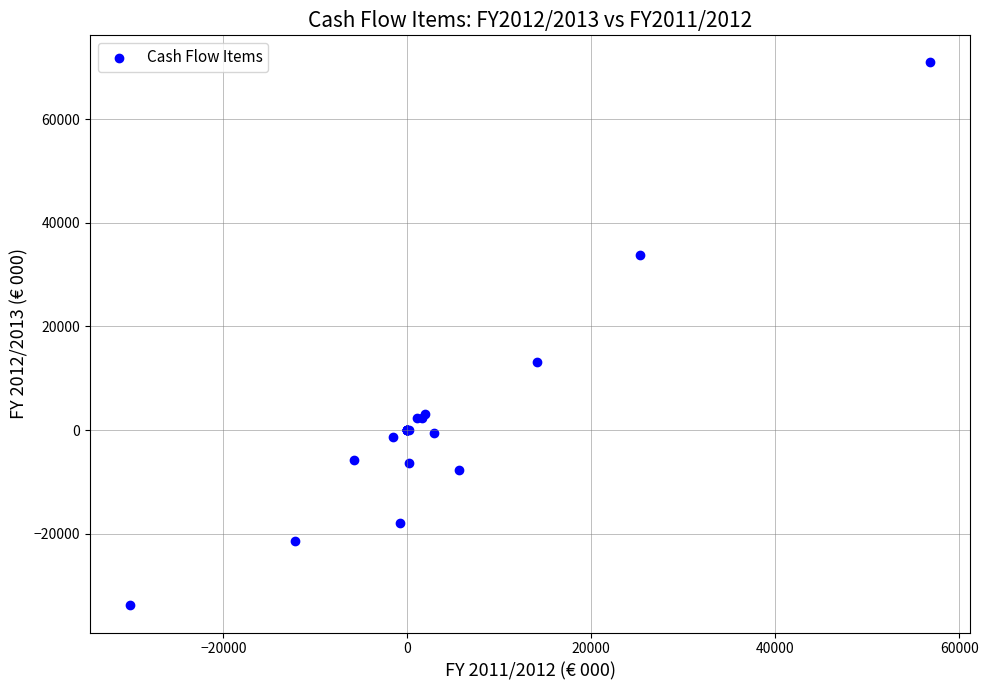

What Y value in the scatter plot is closest to 18545?

13180